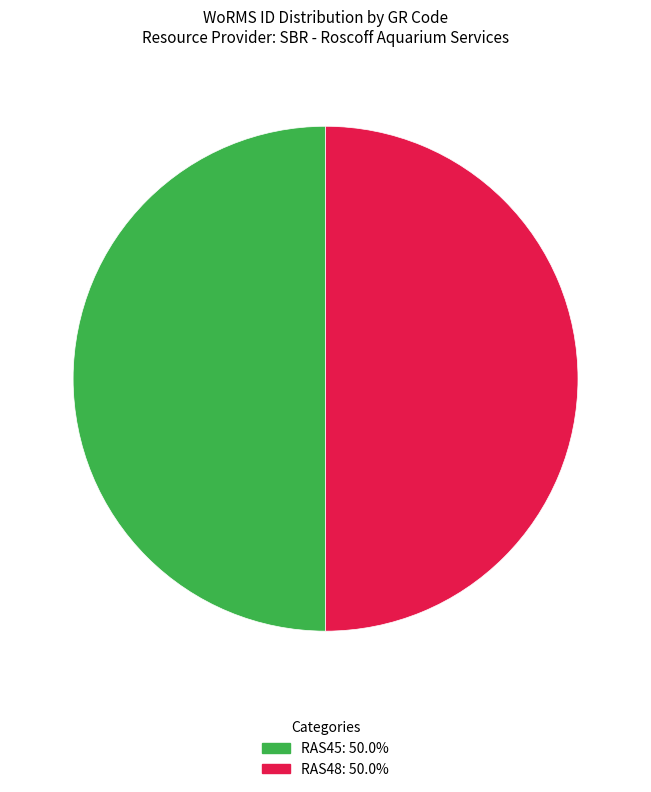

How many slices are in this pie chart?

2